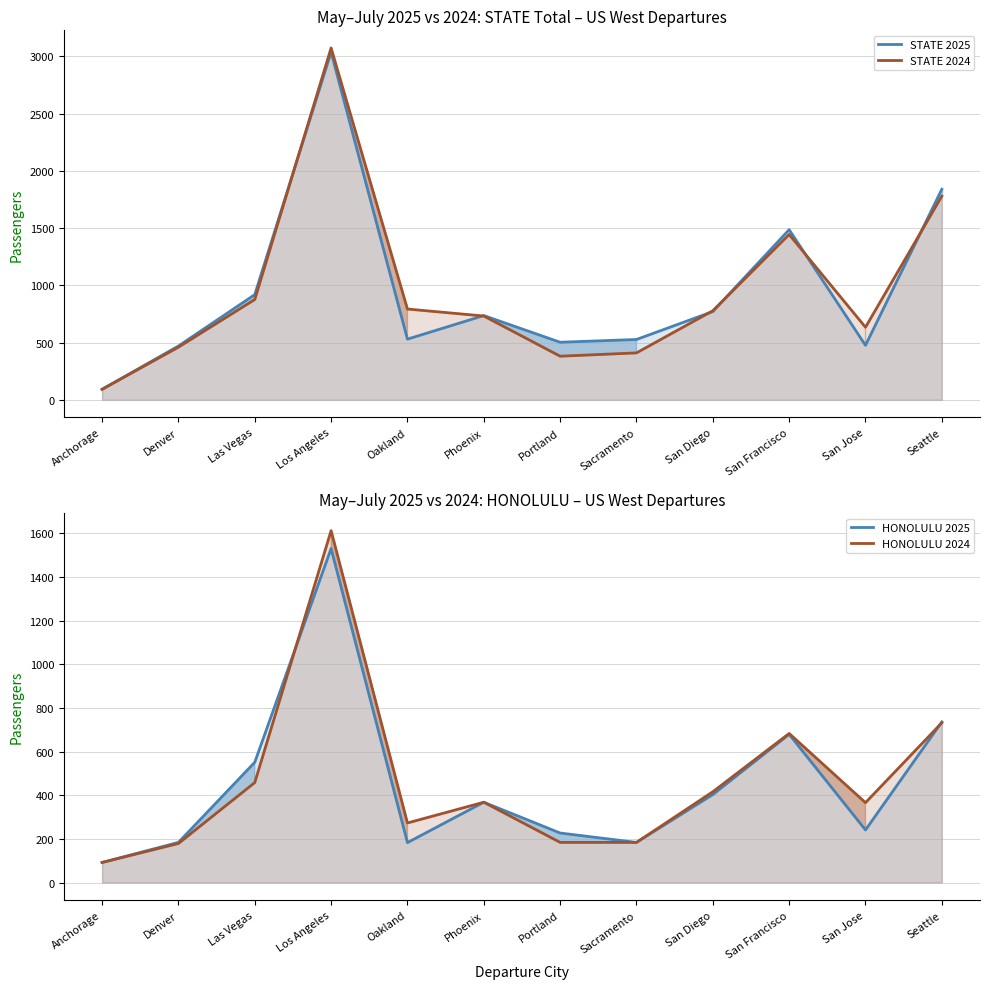

How many interior local peaks does the HONOLULU 2024 series have?

3